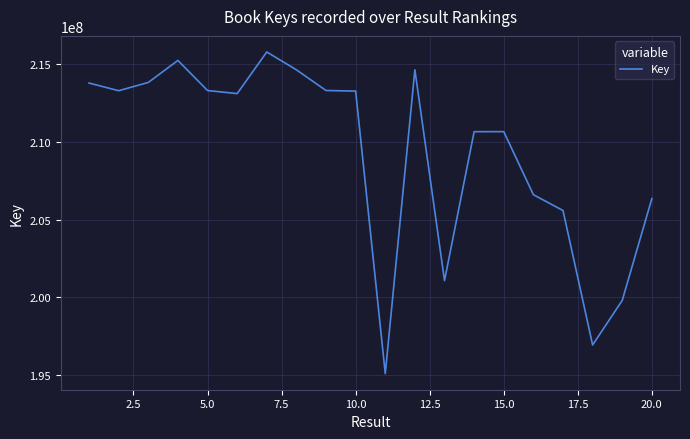

What is the difference between the maximum and minimum values?

20680062